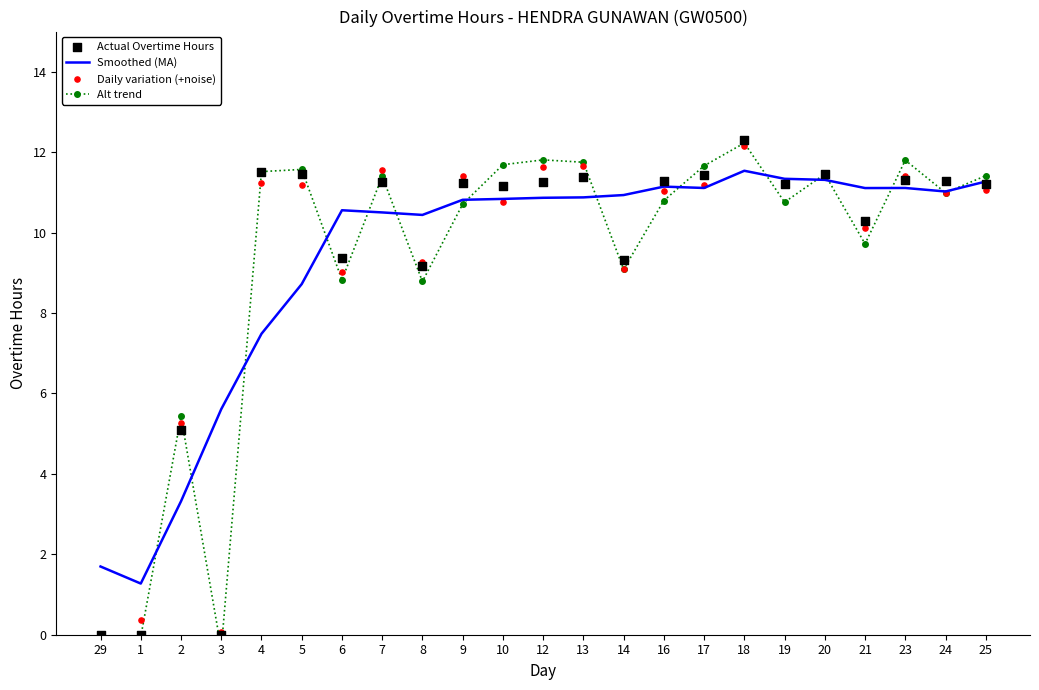

What are all the series names shown in the legend?

Smoothed (MA), Alt trend, Actual Overtime Hours, Daily variation (+noise)